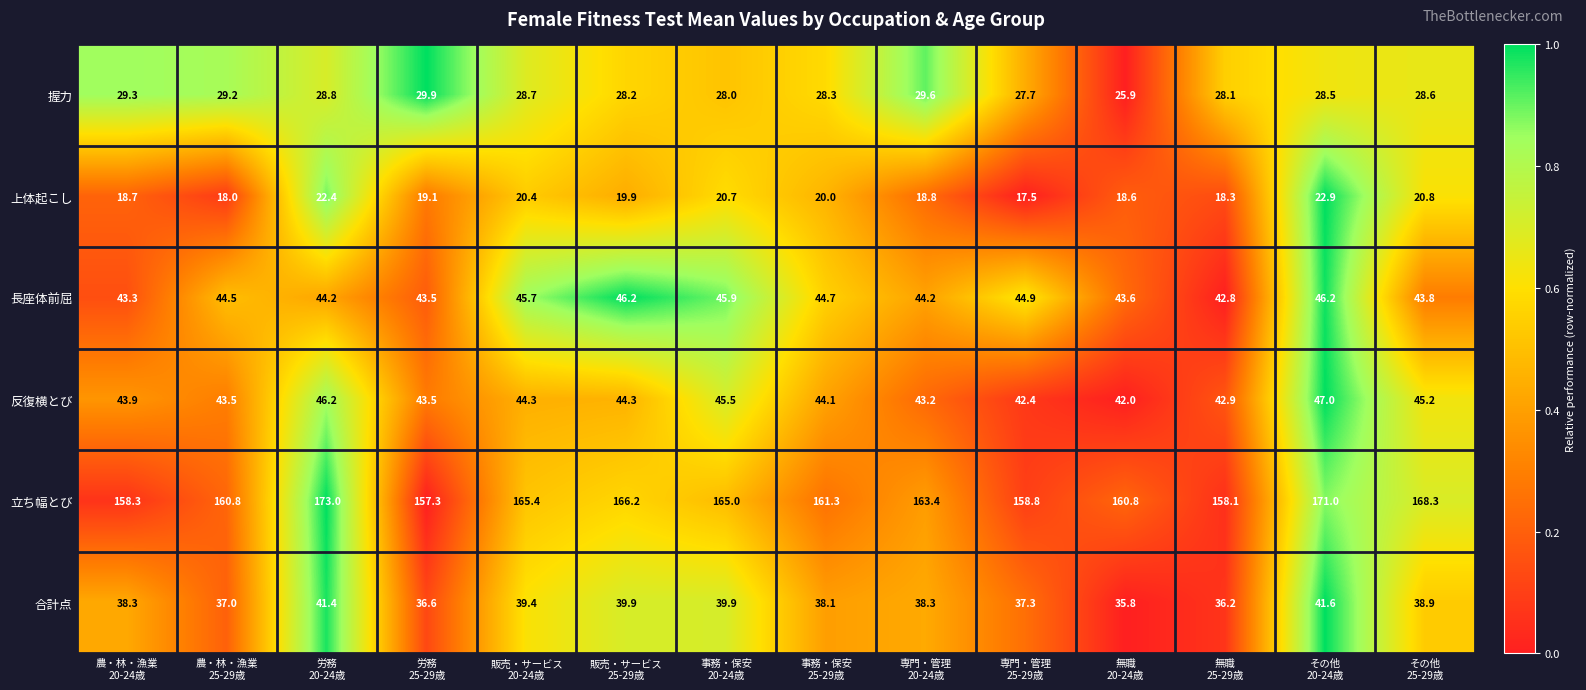

What is the greatest value displayed?

173.0